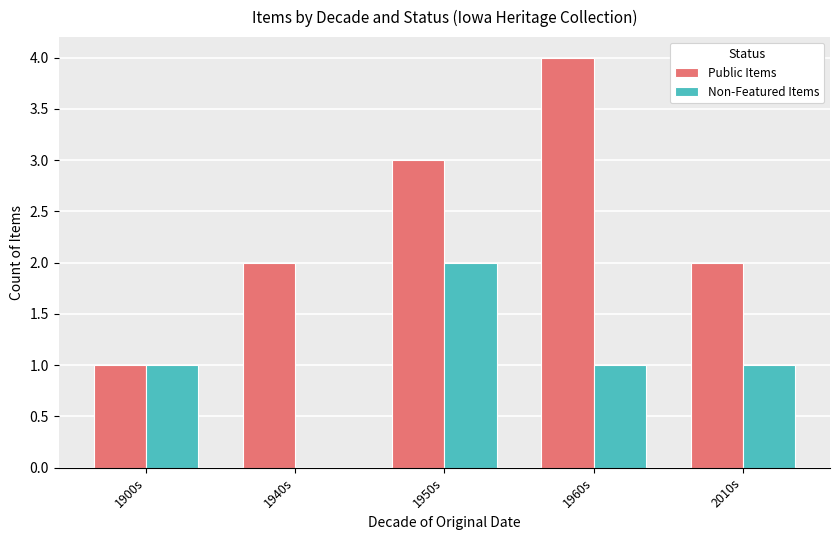

Which category has the highest value in the Public Items series?

1960s